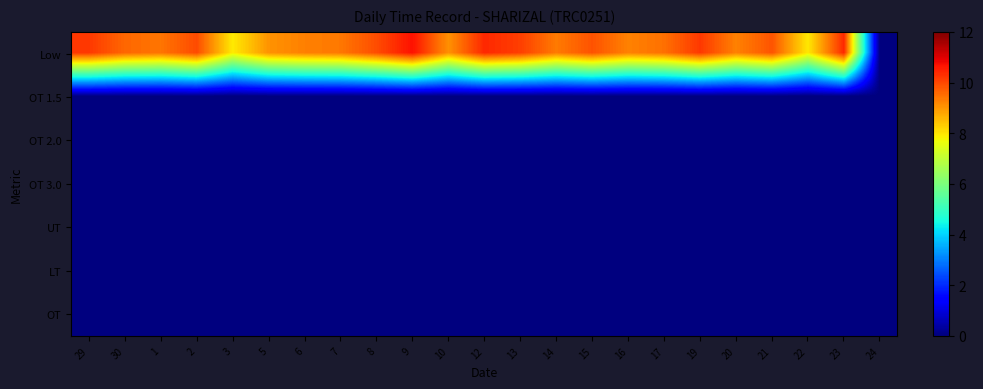

Reading right to left, transcribe all the data shown in this chart.

Low: 24=0.0	23=10.4	22=8.0	21=9.8	20=9.3	19=10.2	17=9.5	16=9.3	15=9.9	14=9.3	13=10.1	12=10.4	10=9.1	9=10.7	8=9.9	7=9.4	6=9.3	5=9.0	3=7.9	2=9.9	1=9.4	30=9.6	29=10.2
OT 1.5: 24=0.0	23=0.0	22=0.0	21=0.0	20=0.0	19=0.0	17=0.0	16=0.0	15=0.0	14=0.0	13=0.0	12=0.0	10=0.0	9=0.0	8=0.0	7=0.0	6=0.0	5=0.0	3=0.0	2=0.0	1=0.0	30=0.0	29=0.0
OT 2.0: 24=0.0	23=0.0	22=0.0	21=0.0	20=0.0	19=0.0	17=0.0	16=0.0	15=0.0	14=0.0	13=0.0	12=0.0	10=0.0	9=0.0	8=0.0	7=0.0	6=0.0	5=0.0	3=0.0	2=0.0	1=0.0	30=0.0	29=0.0
OT 3.0: 24=0.0	23=0.0	22=0.0	21=0.0	20=0.0	19=0.0	17=0.0	16=0.0	15=0.0	14=0.0	13=0.0	12=0.0	10=0.0	9=0.0	8=0.0	7=0.0	6=0.0	5=0.0	3=0.0	2=0.0	1=0.0	30=0.0	29=0.0
UT: 24=0.0	23=0.0	22=0.0	21=0.0	20=0.0	19=0.0	17=0.0	16=0.0	15=0.0	14=0.0	13=0.0	12=0.0	10=0.0	9=0.0	8=0.0	7=0.0	6=0.0	5=0.0	3=0.0	2=0.0	1=0.0	30=0.0	29=0.0
LT: 24=0.0	23=0.0	22=0.0	21=0.0	20=0.0	19=0.0	17=0.0	16=0.0	15=0.0	14=0.0	13=0.0	12=0.0	10=0.0	9=0.0	8=0.0	7=0.0	6=0.0	5=0.0	3=0.0	2=0.0	1=0.0	30=0.0	29=0.0
OT: 24=0.0	23=0.0	22=0.0	21=0.0	20=0.0	19=0.0	17=0.0	16=0.0	15=0.0	14=0.0	13=0.0	12=0.0	10=0.0	9=0.0	8=0.0	7=0.0	6=0.0	5=0.0	3=0.0	2=0.0	1=0.0	30=0.0	29=0.0